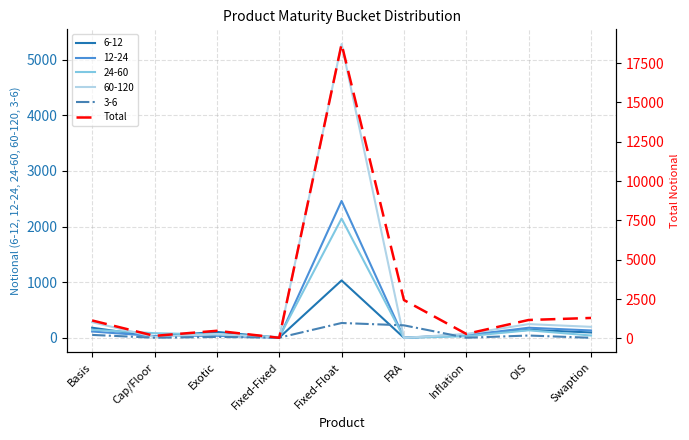

Reading left to right, transcribe all the data shown in this chart.

Basis=1139	Cap/Floor=160	Exotic=483	Fixed-Fixed=37	Fixed-Float=18717	FRA=2437	Inflation=284	OIS=1170	Swaption=1299